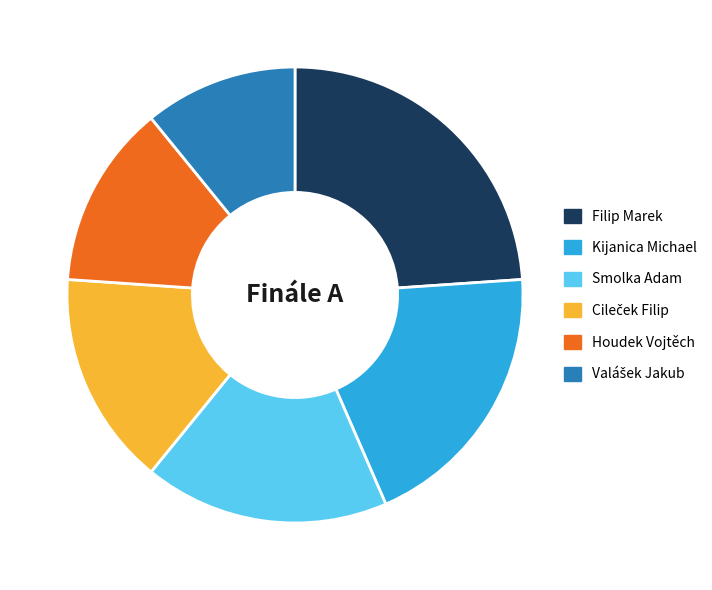

True or false: Houdek Vojtěch accounts for 19% of the total.

False